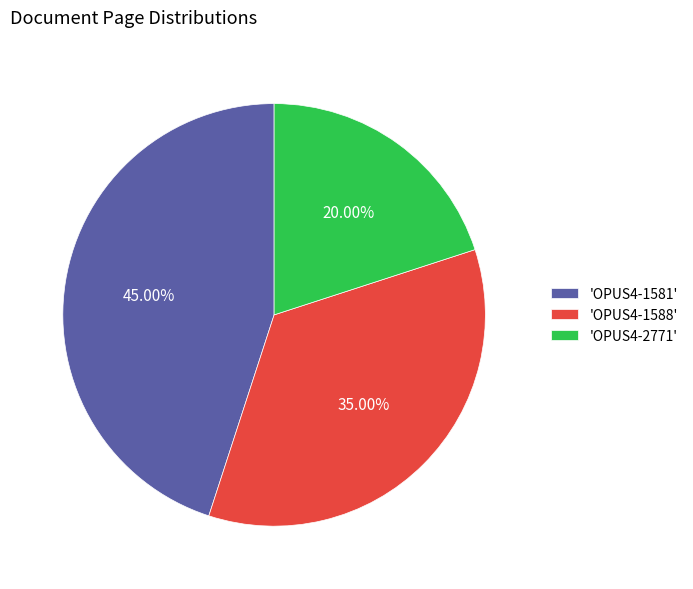

Is there a majority slice in this chart?

No